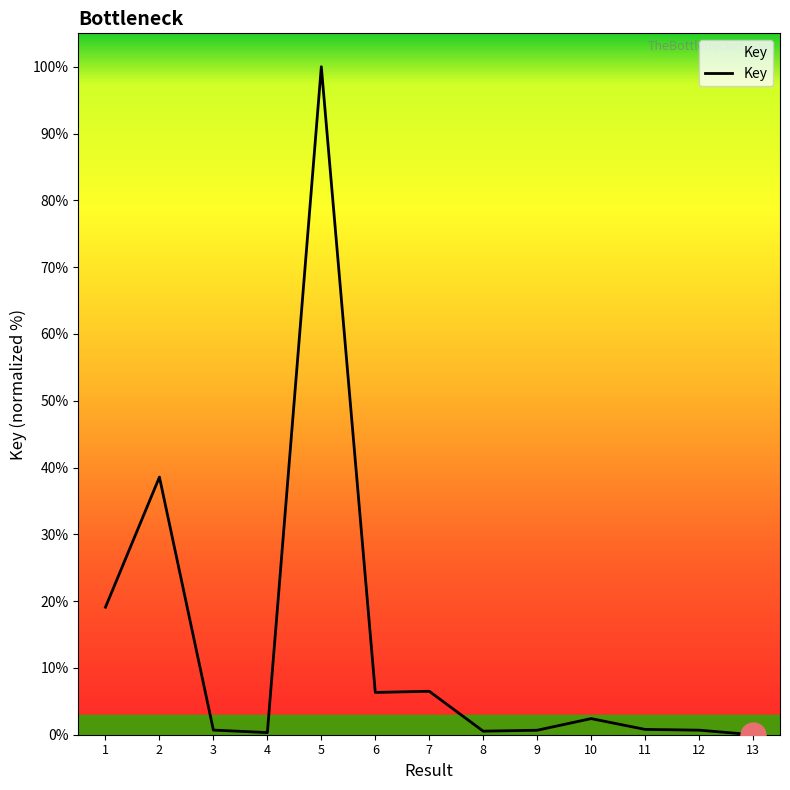

How many distinct data groups are displayed?

1